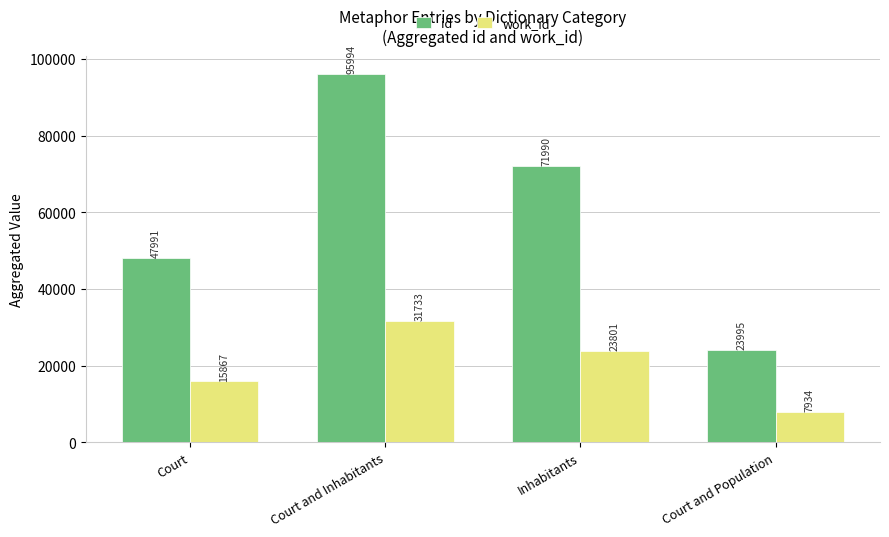

How many groups of bars are there?

4